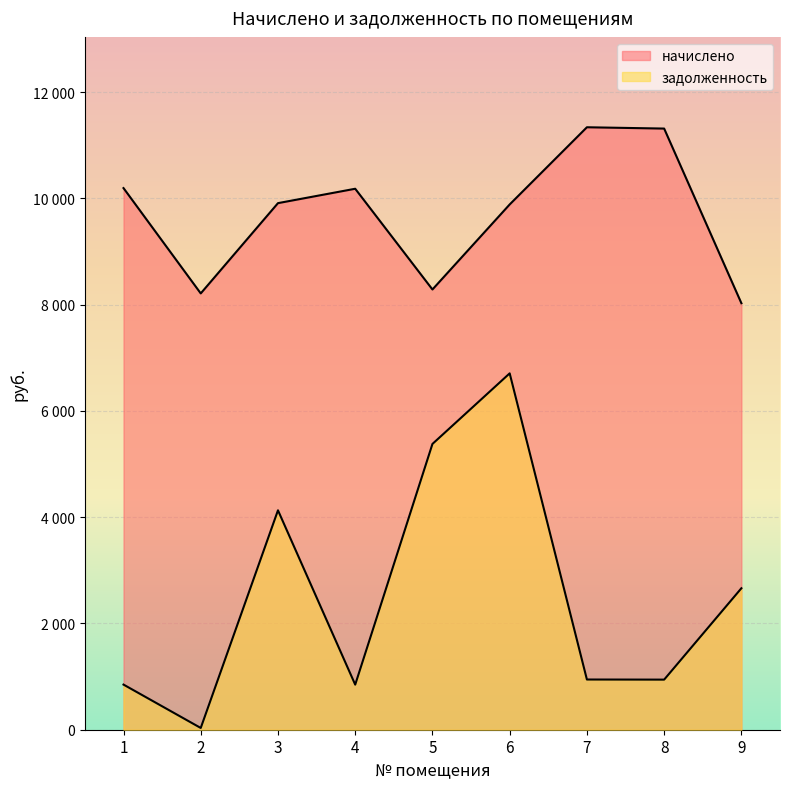

Which has a higher value, 4 or 6?

4